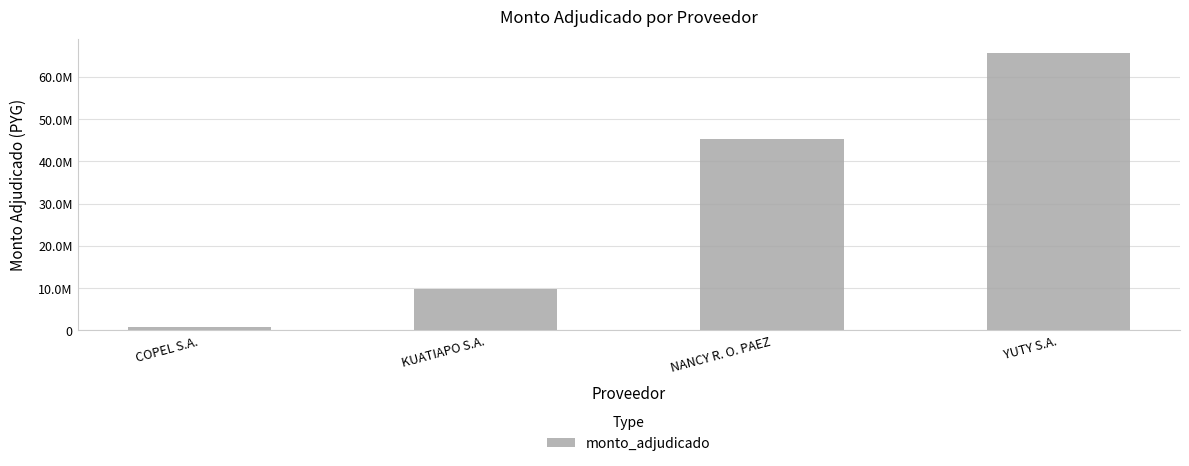

What is the difference between the maximum and minimum values?

64970500